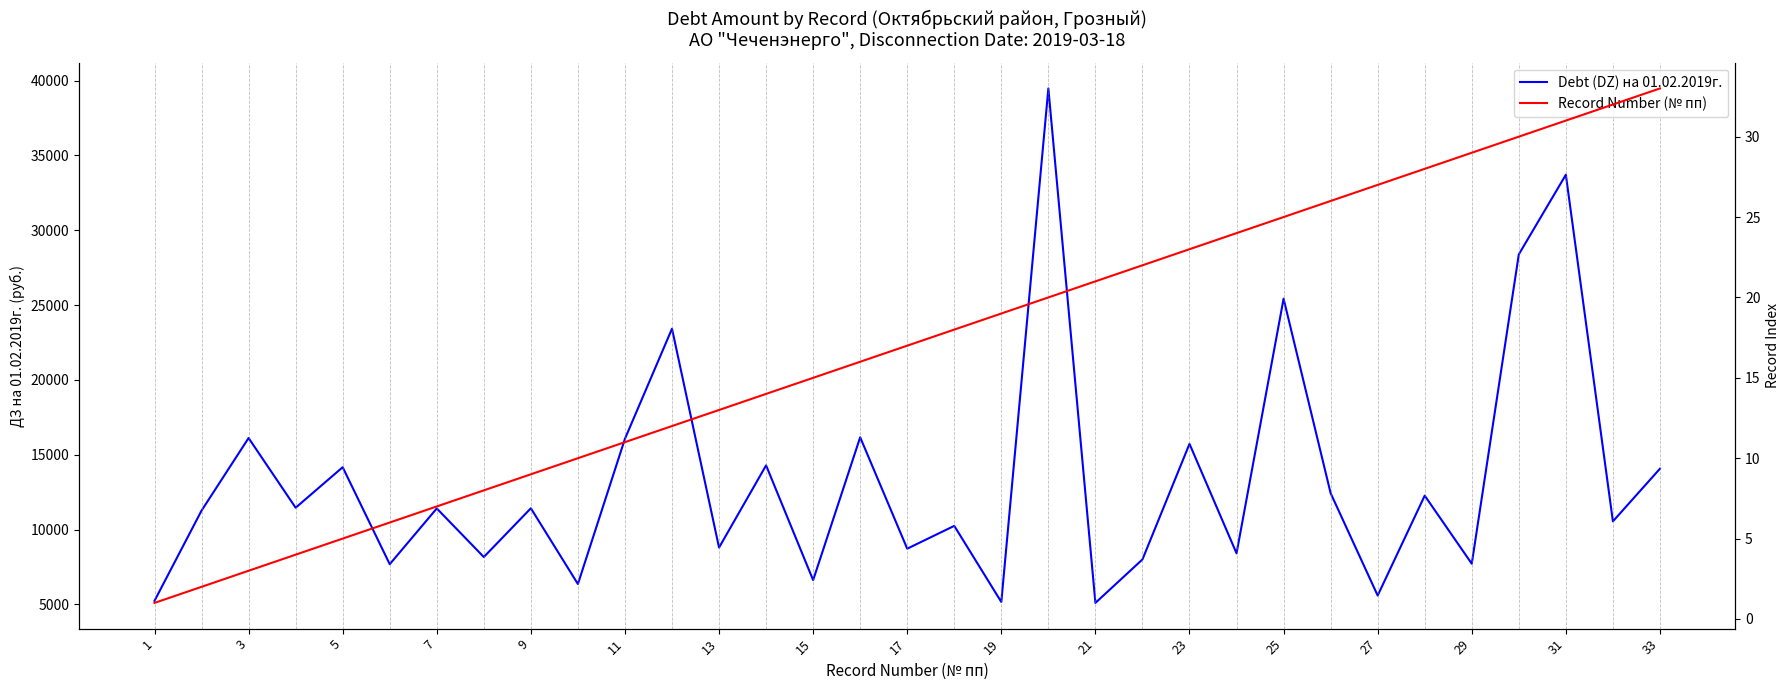

The value of Debt (DZ) на 01.02.2019г. at 7 is 2609.2. True or false?

False